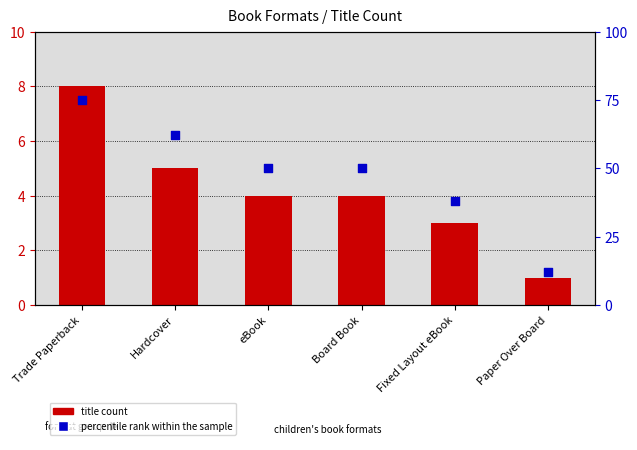

What are all the series names shown in the legend?

title count, percentile rank within the sample